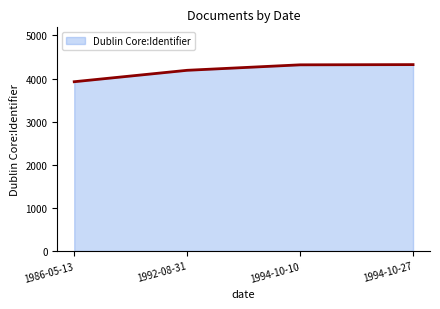

What is the approximate value at 1992-08-31, to the nearest 10?

4190